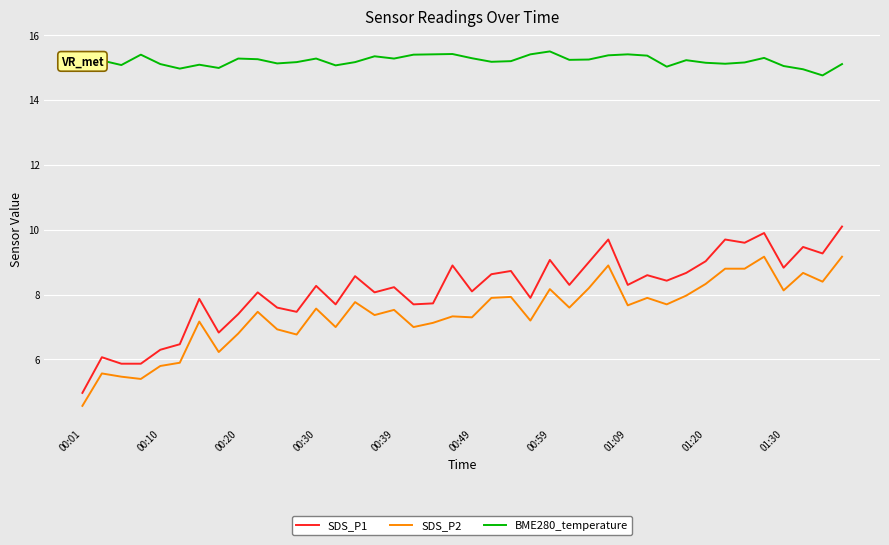

Which series has the largest total across all categories?

BME280_temperature